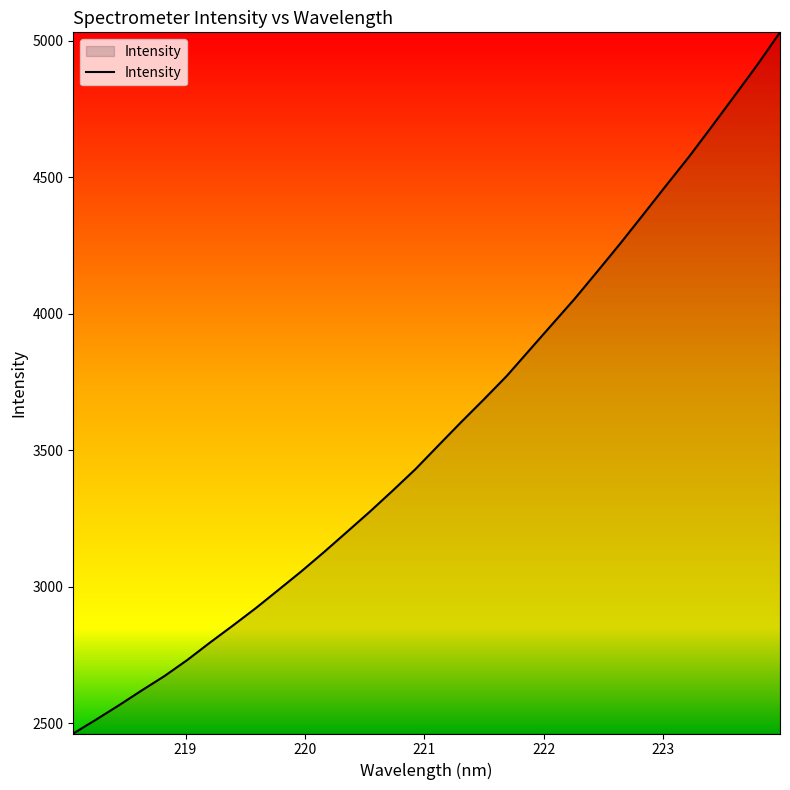

What is the minimum value shown in the chart?

2462.8